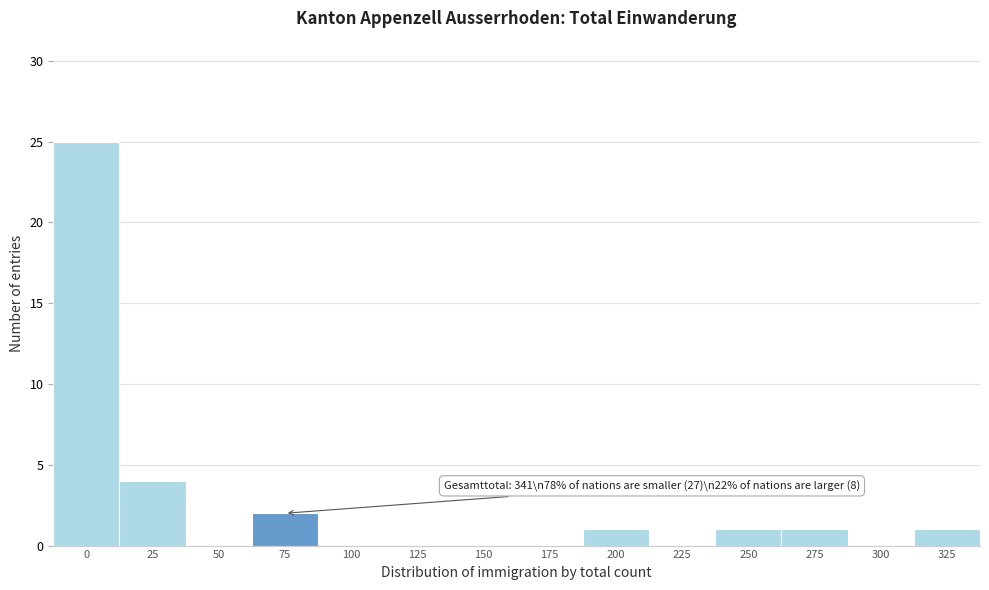

Reading left to right, transcribe all the data shown in this chart.

0=25	25=4	50=0	75=2	100=0	125=0	150=0	175=0	200=1	225=0	250=1	275=1	300=0	325=1